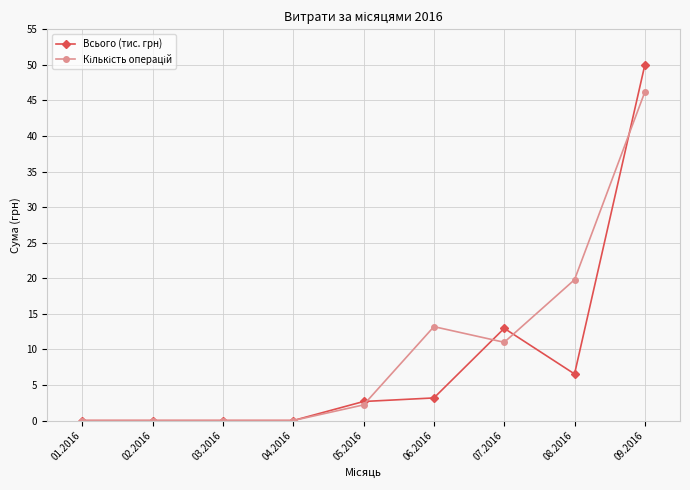

What is the approximate value of Всього (тис. грн) at 07.2016?

13.0